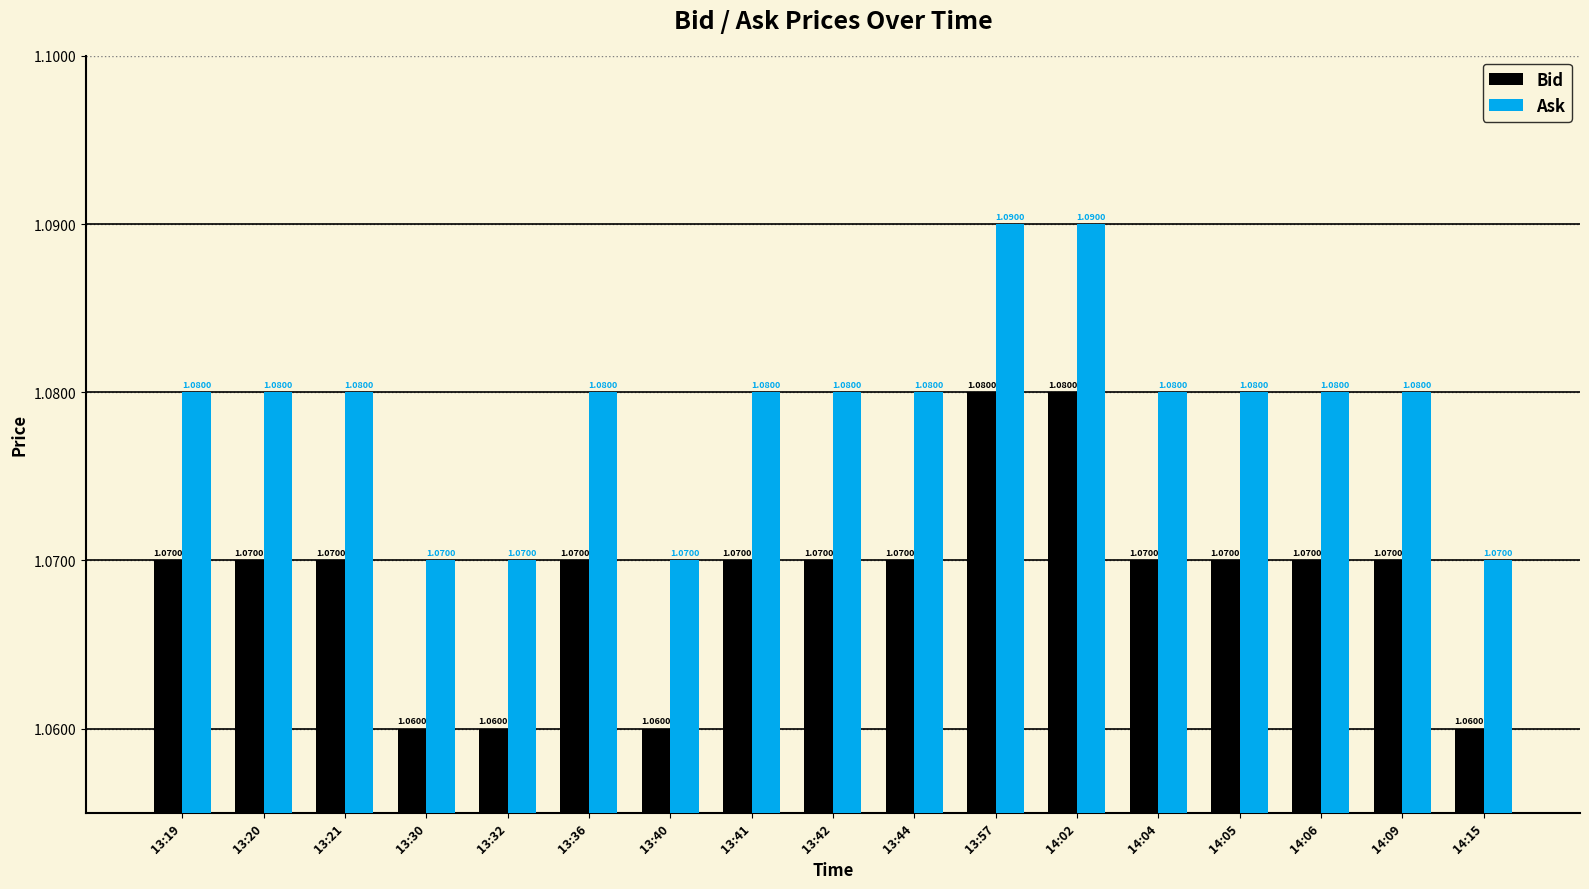

Rank the series by their maximum value, from highest to lowest.

Ask, Bid